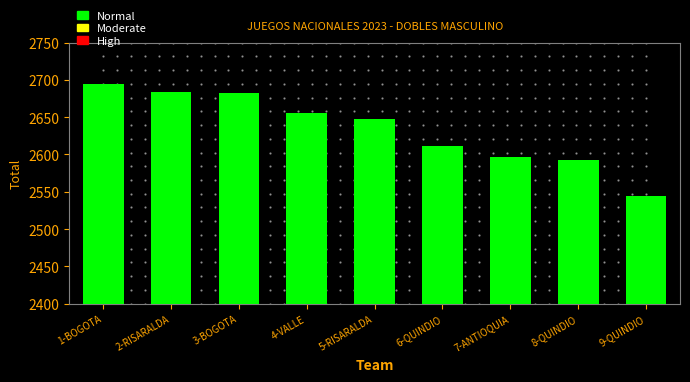

Reading right to left, what are all the values shown in this chart?

2544	2593	2597	2611	2648	2656	2682	2684	2695